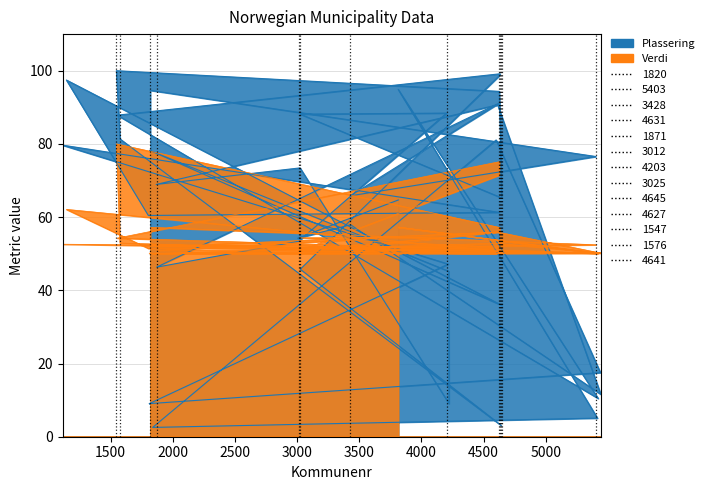

Is the value of Plassering at 3428 greater than the value of Verdi at 1804?

Yes